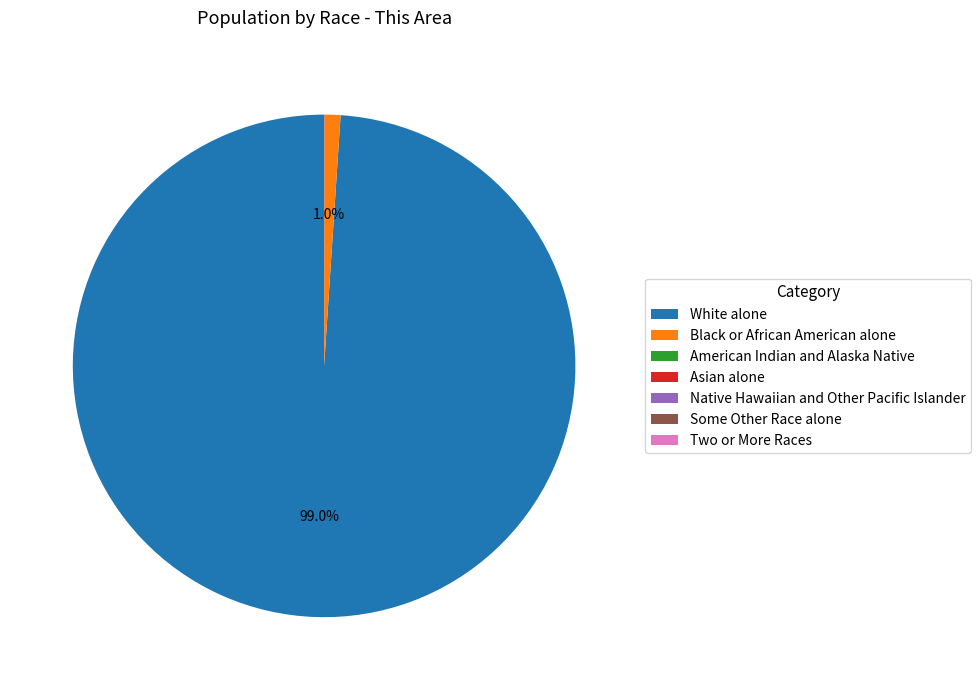

Is there any slice that represents more than half of the pie?

Yes